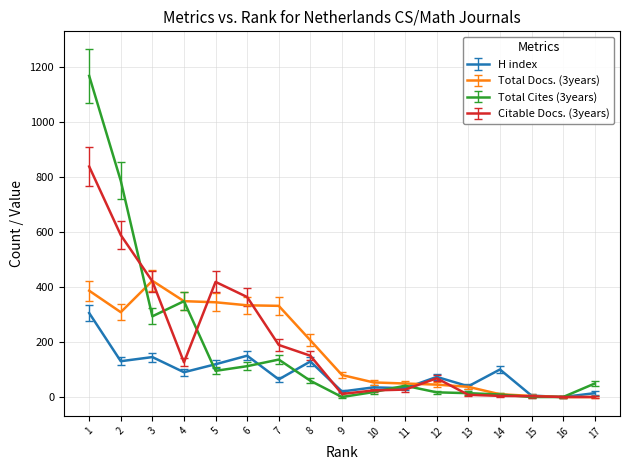

What is the difference between the maximum and minimum values in the Total Docs. (3years) series?

422